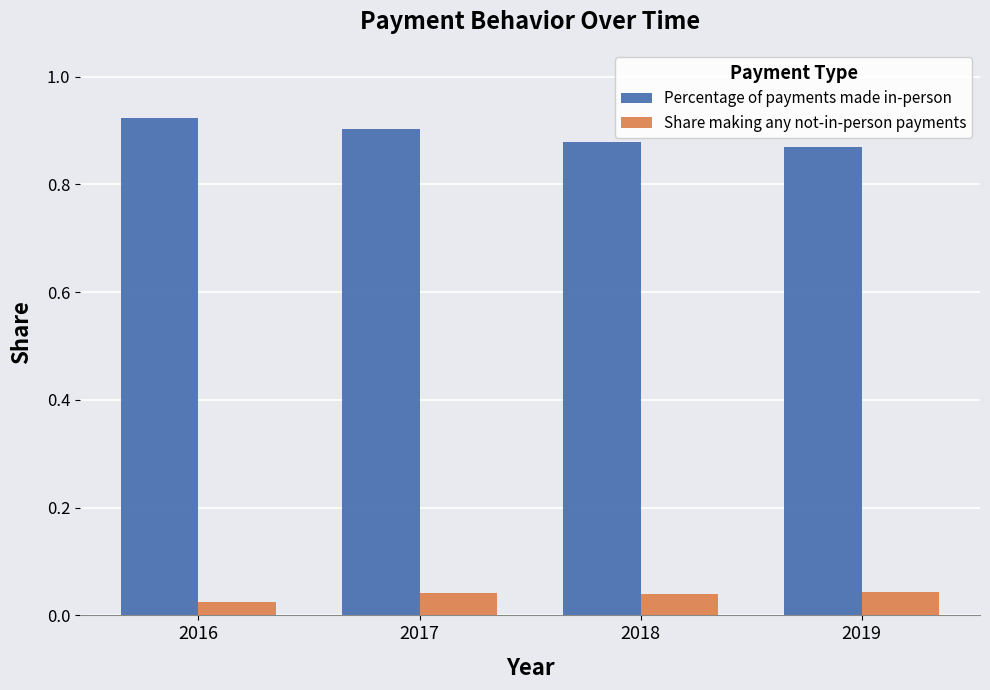

What is the sum of all Percentage of payments made in-person values?

3.6